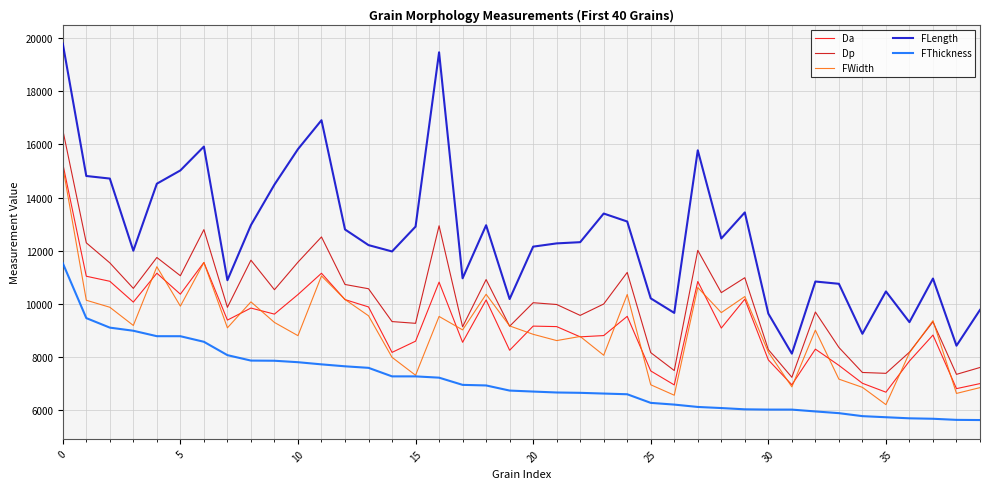

True or false: FWidth and FLength intersect in this chart.

False